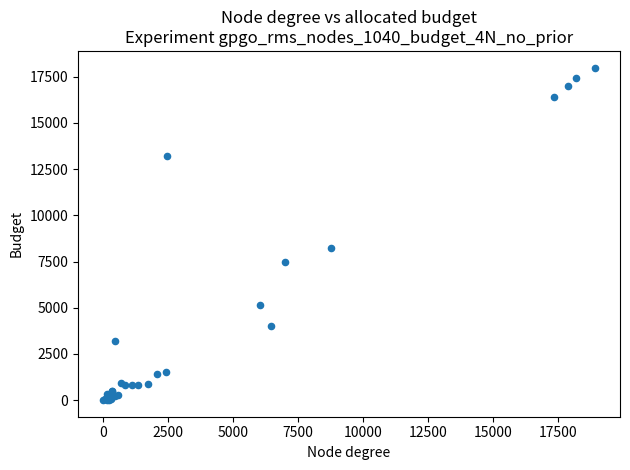

What Y value in the scatter plot is closest to 8998?

8257.8